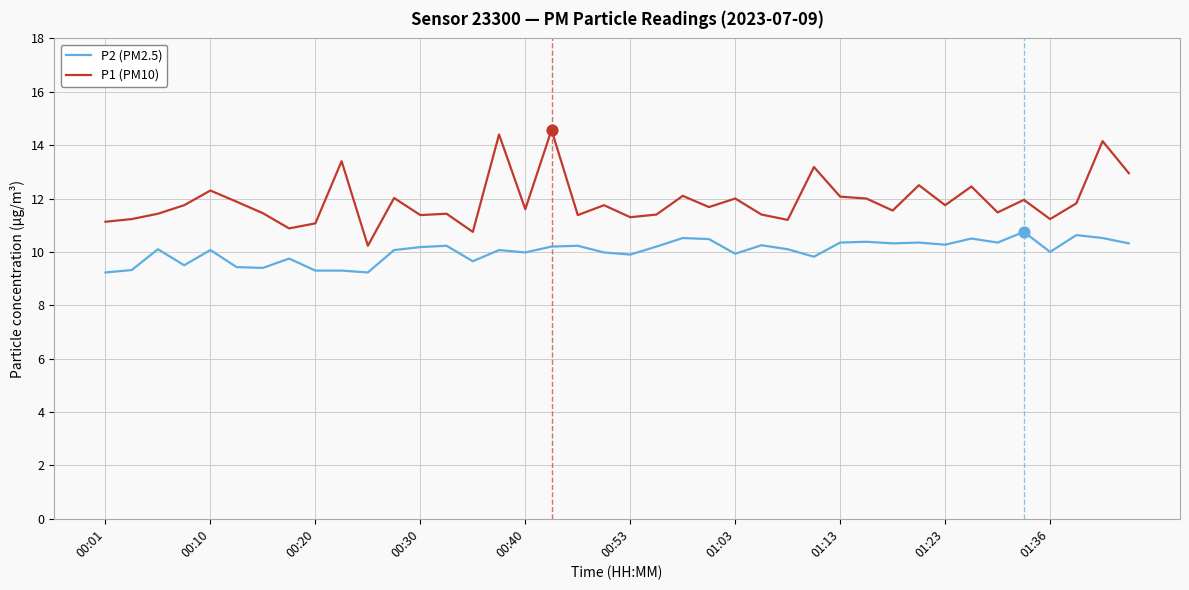

What is the minimum value shown in the chart?

9.2